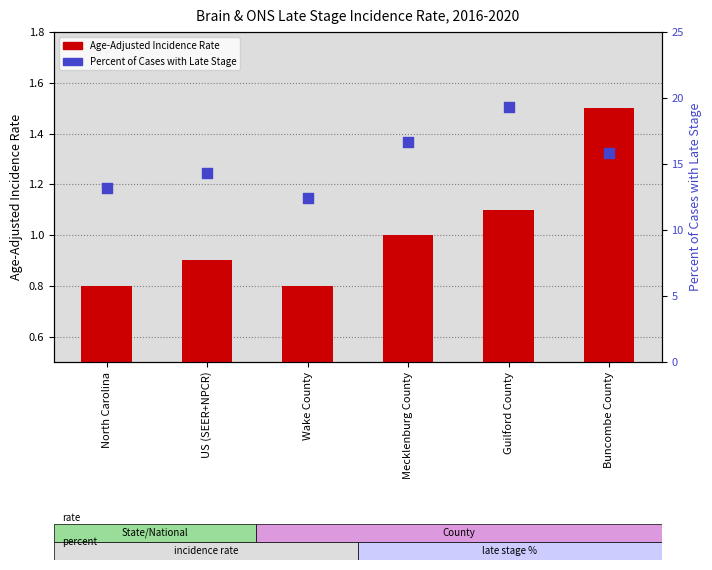

Which series reaches the maximum Y coordinate?

Percent of Cases with Late Stage